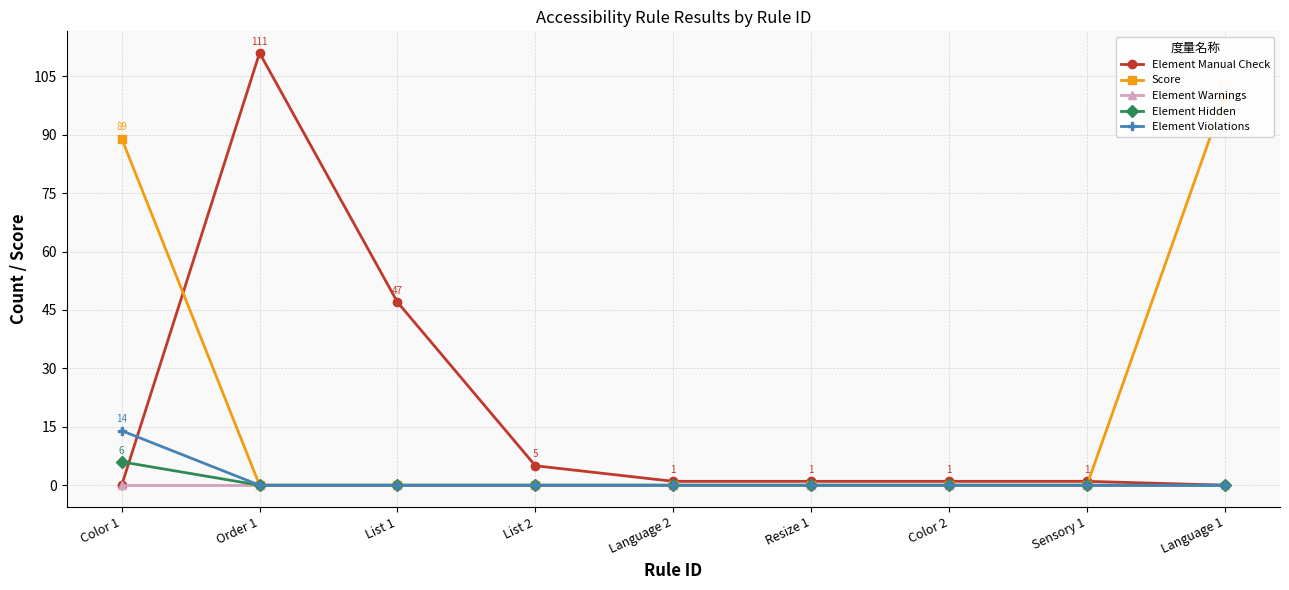

Between Resize 1 and Color 2, which is larger?

Resize 1